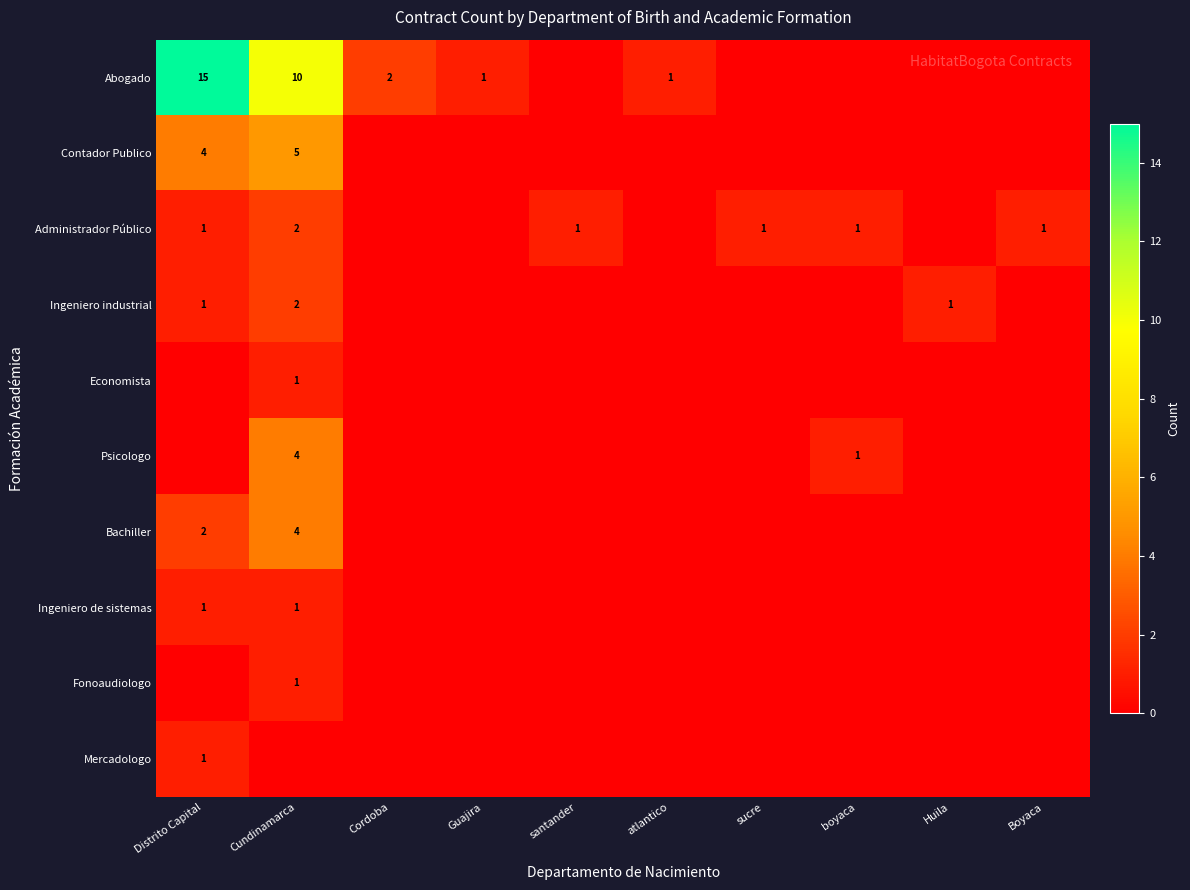

At which category is the sum across all series the highest?

Cundinamarca